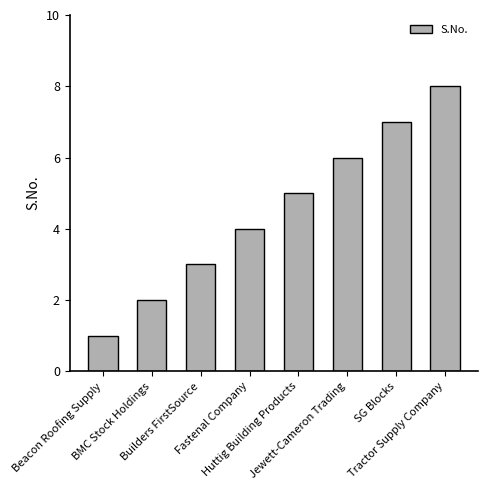

What is the minimum value shown in the chart?

1